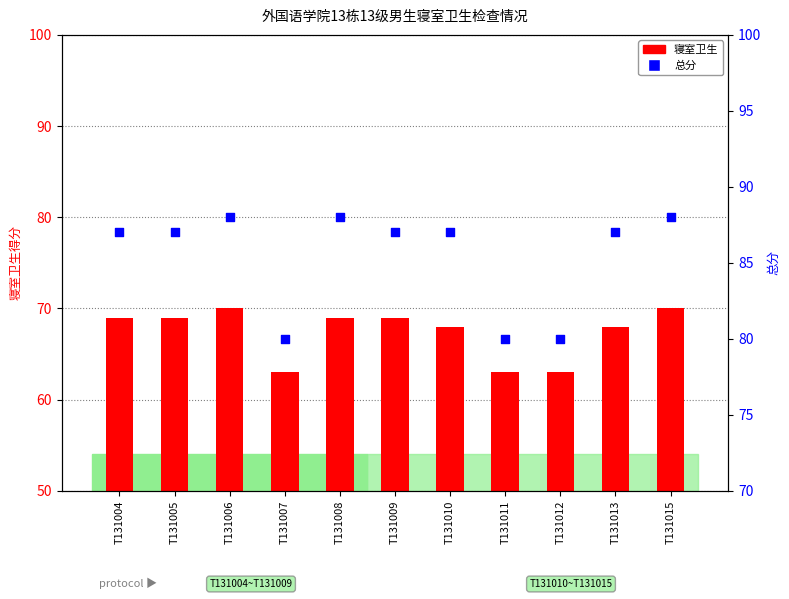

Is the value of 寝室卫生 at T131005 greater than the value of 总分 at T131008?

No